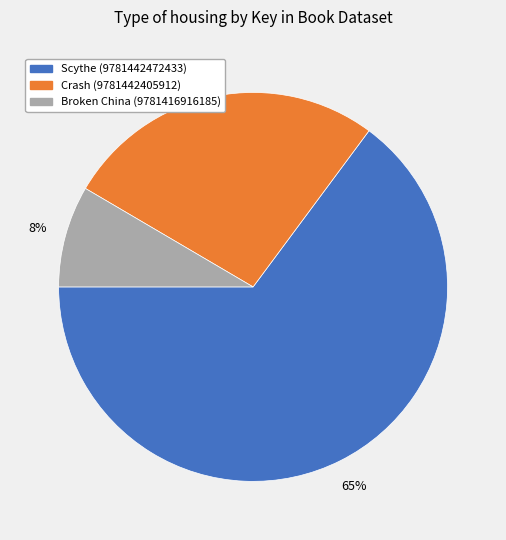

To the nearest percent, what is the average slice percentage?

33%